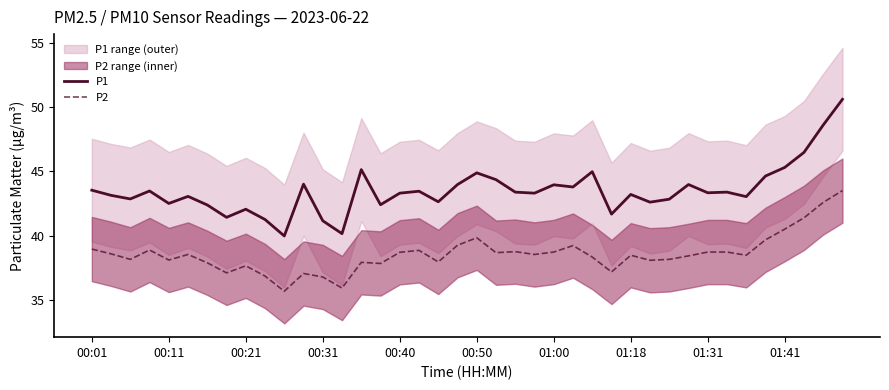

True or false: P2 and P1 cross at least once.

False